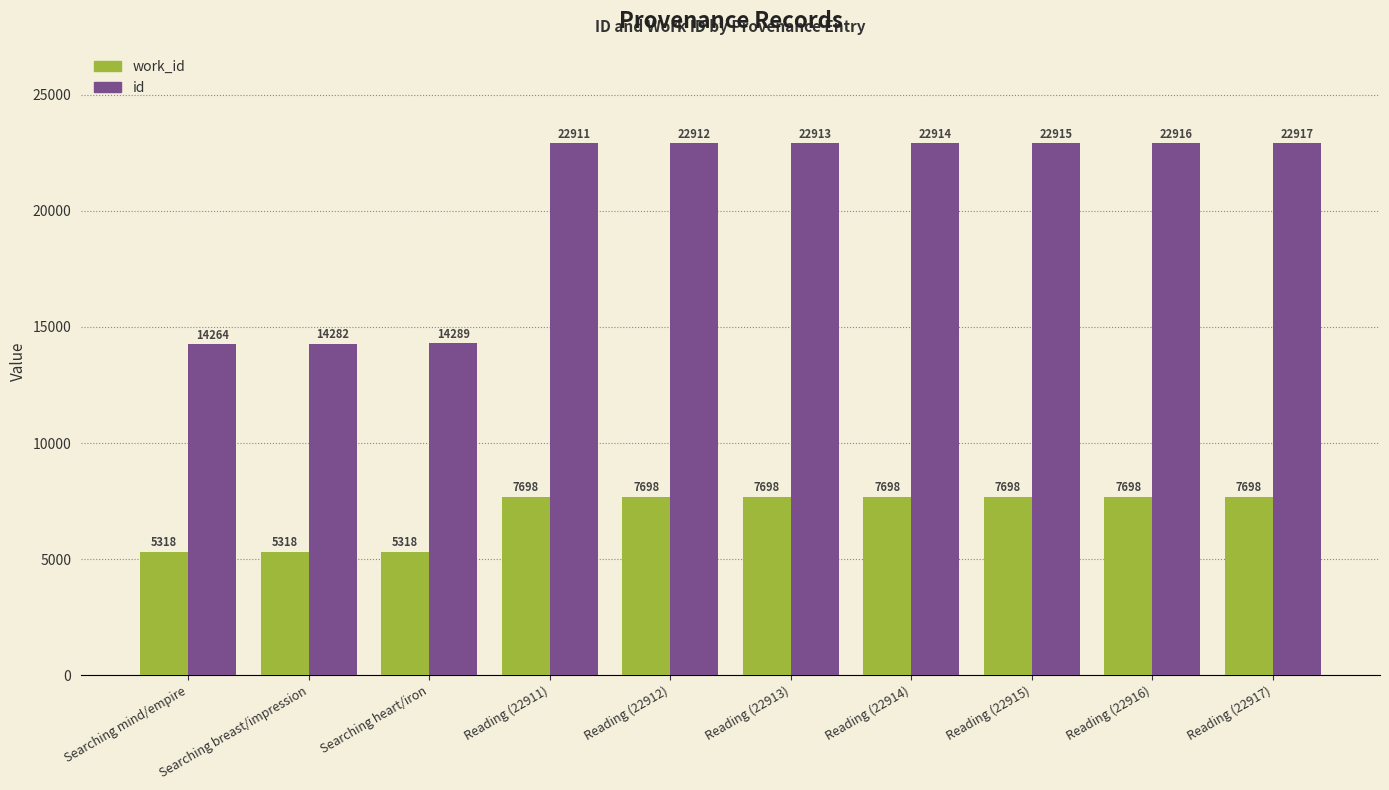

What is the sum of all work_id values?

69840